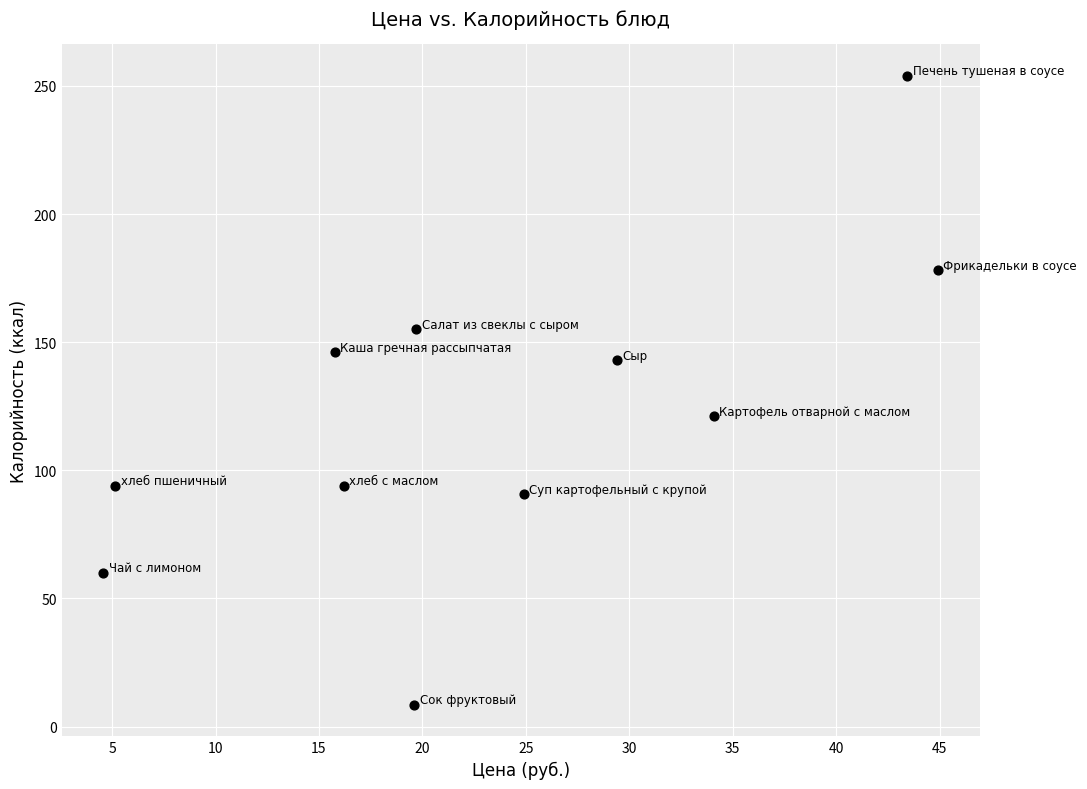

What is the range of X values (max minus min)?

40.3